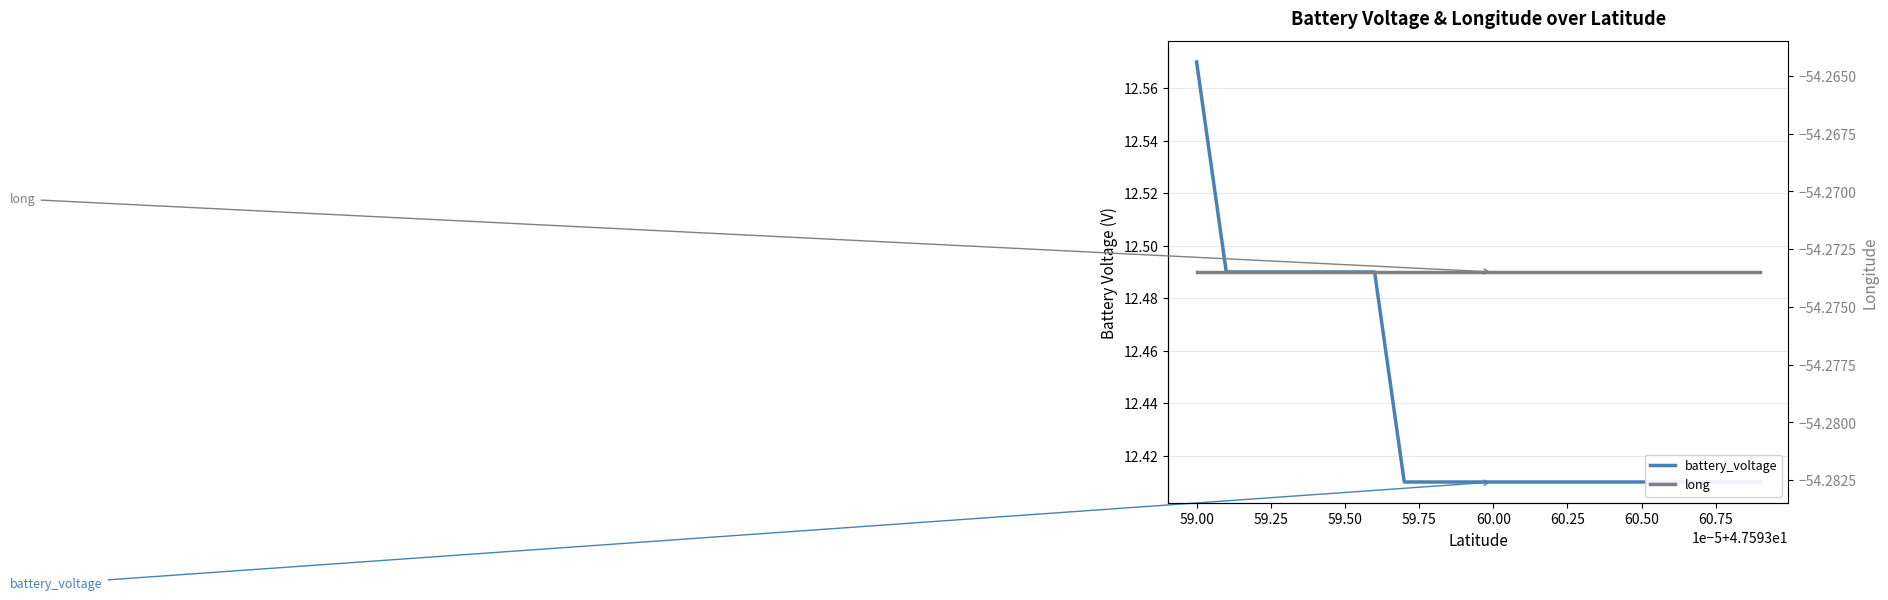

What is the value of the battery_voltage point at the 20th from the left?

12.4